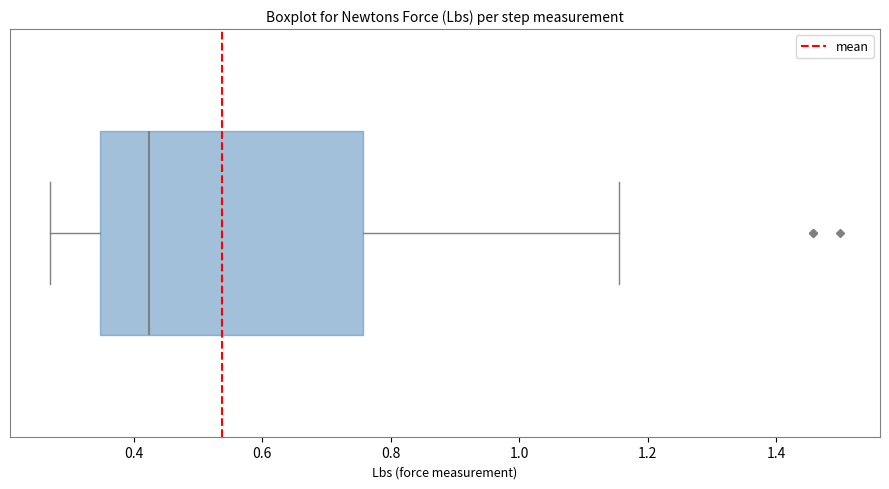

Where does the median line of the box sit on the x-axis? The values are not printed on the chart, so give them approximately, as read against the axis.

0.42